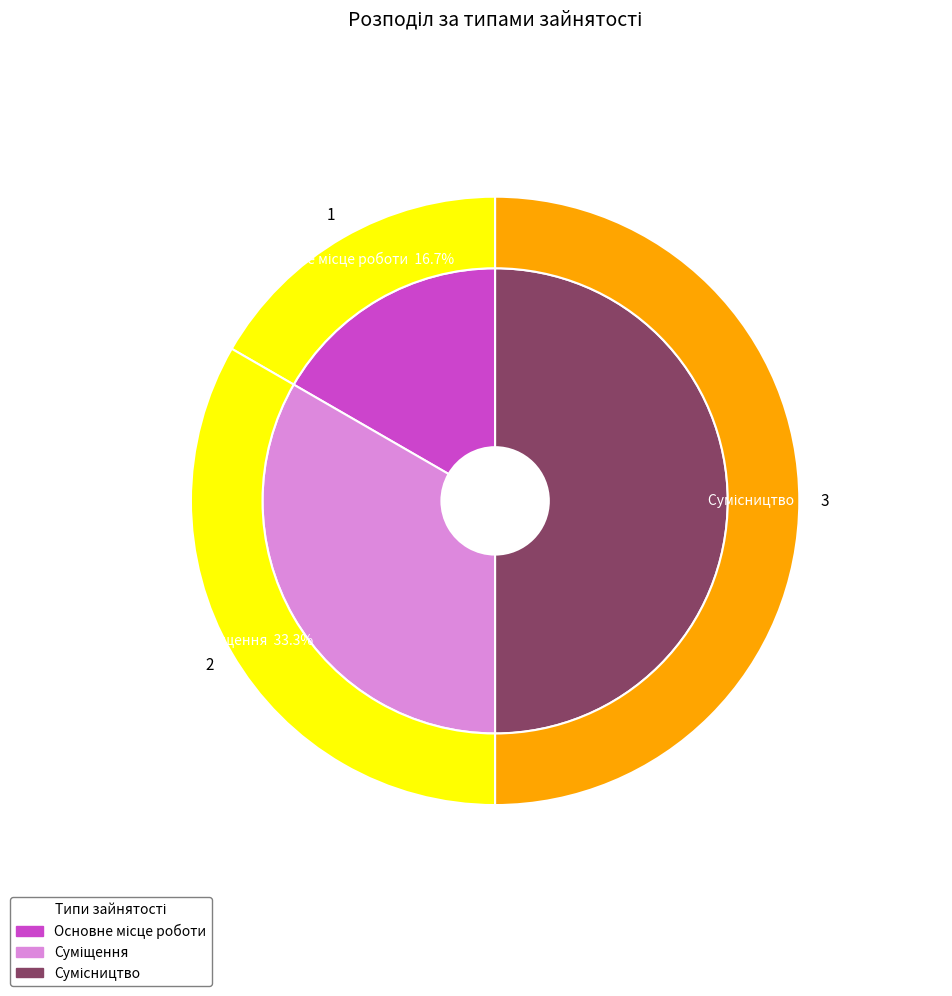

Which category has the smallest portion of the pie?

Основне місце роботи